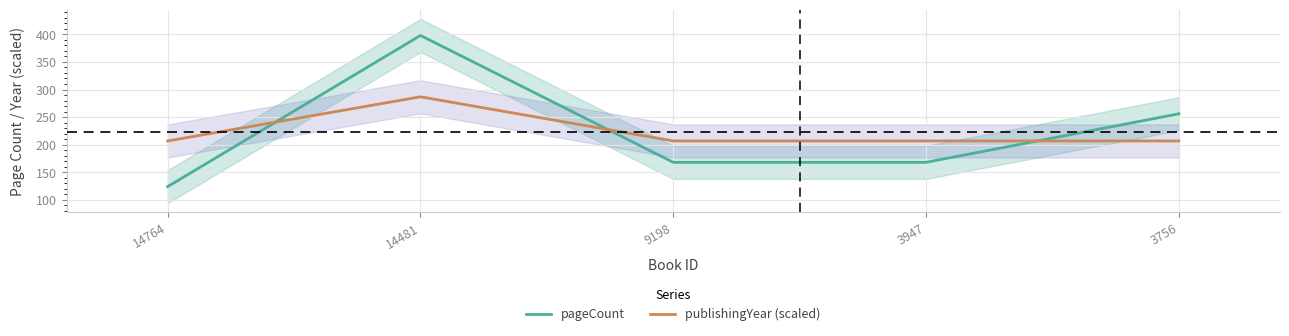

Rank the series by their maximum value, from lowest to highest.

publishingYear (scaled), pageCount